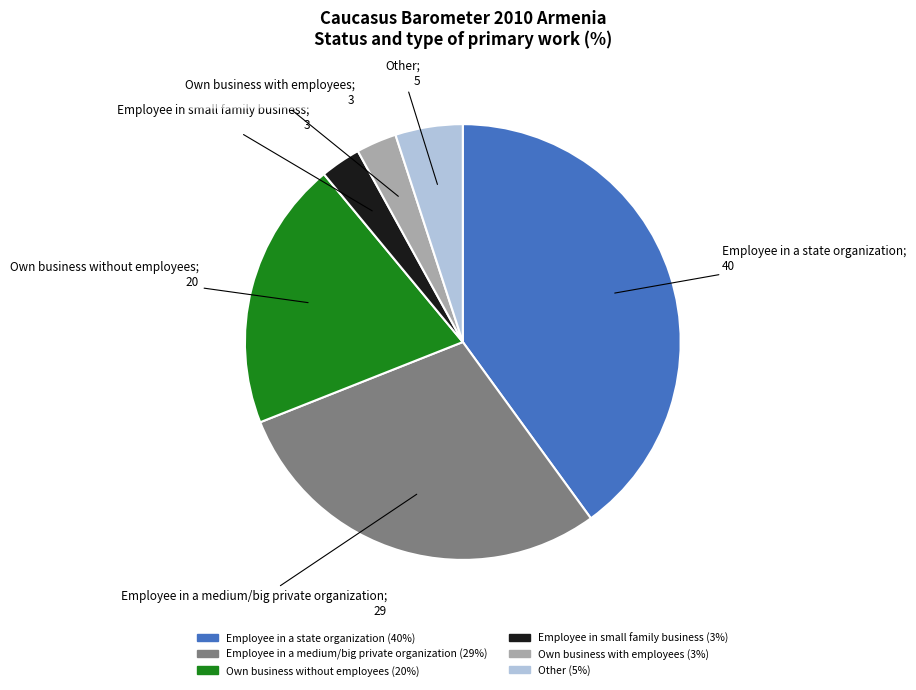

Is it true that Own business without employees is 20% of the pie?

True